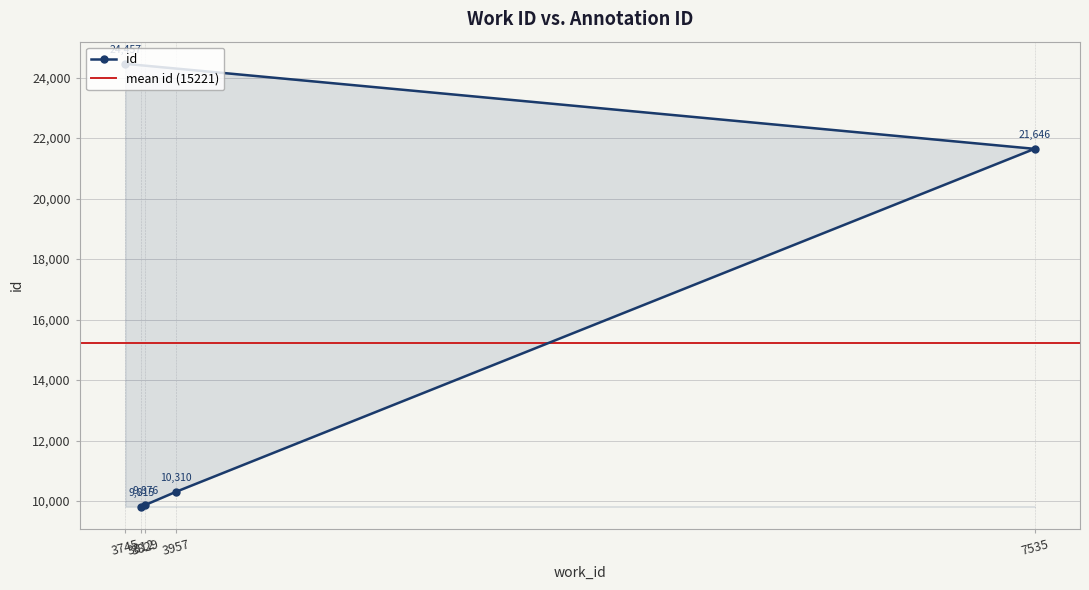

What value does the data have at 7535, to the nearest 50?

21650